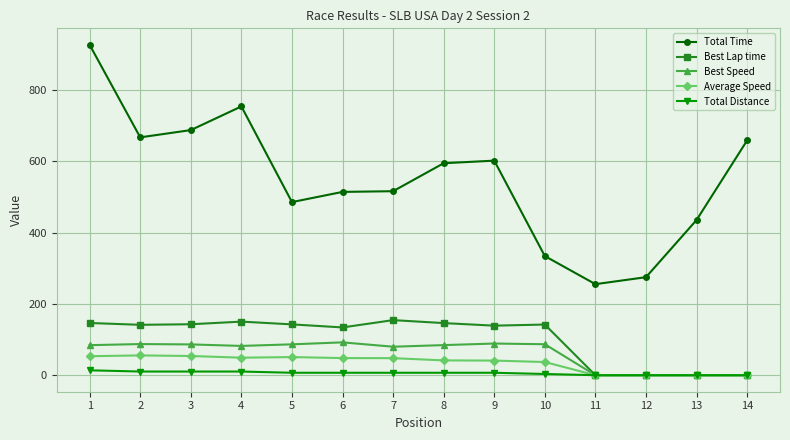

Between 12 and 14, which series saw the biggest shift?

Total Time